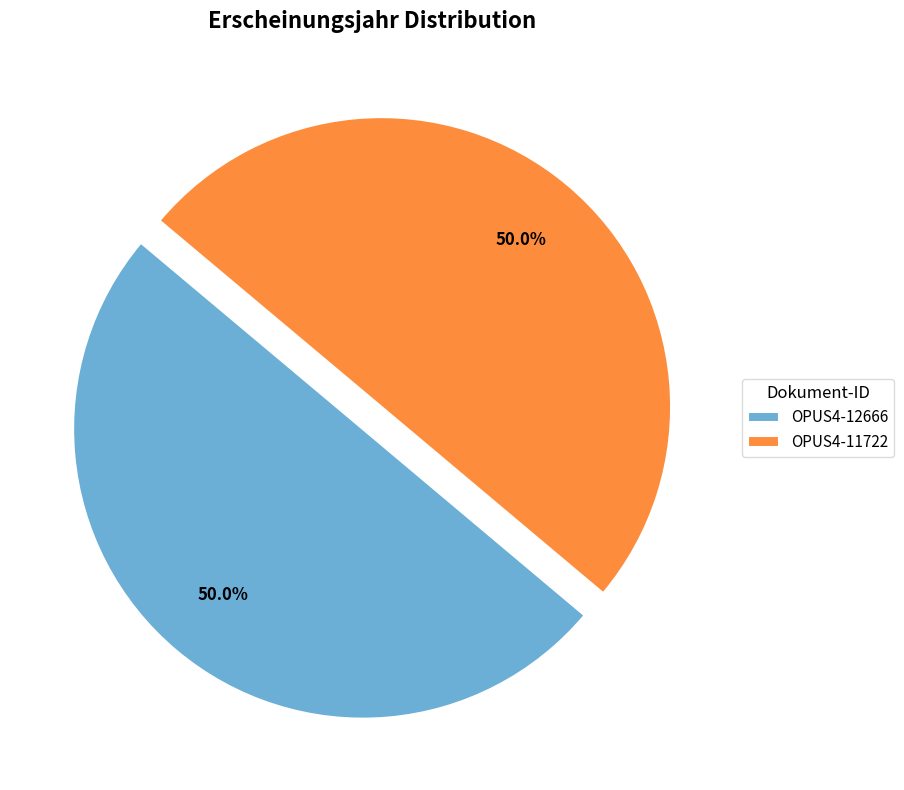

Is the sum of OPUS4-11722 and OPUS4-12666 greater than half?

Yes